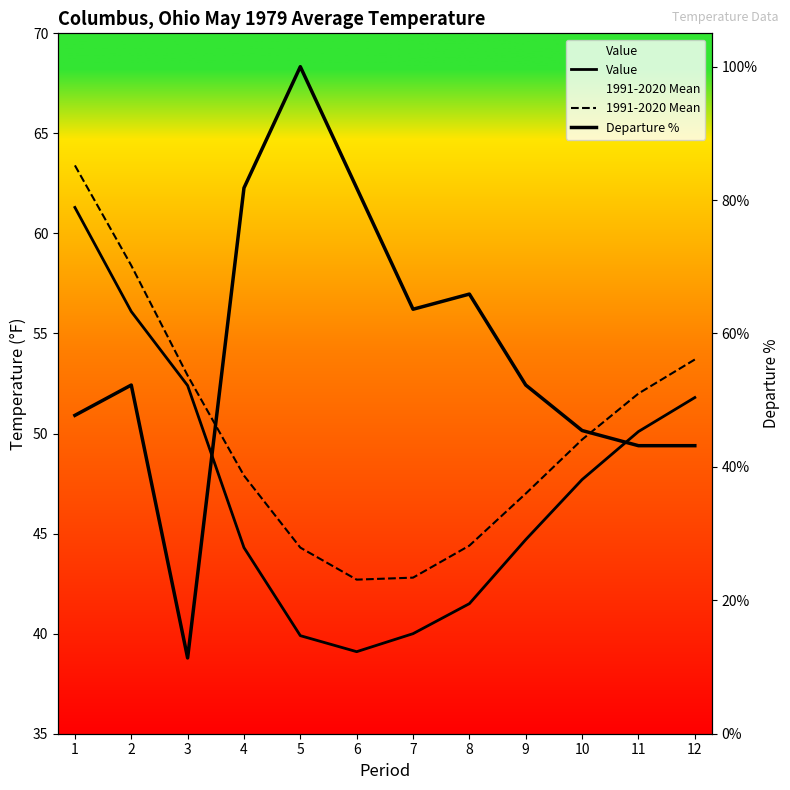

Reading right to left, list all the values displayed in this chart.

Value: 12=51.8	11=50.1	10=47.7	9=44.7	8=41.5	7=40.0	6=39.1	5=39.9	4=44.3	3=52.4	2=56.1	1=61.3
1991-2020 Mean: 12=53.7	11=52.0	10=49.7	9=47.0	8=44.4	7=42.8	6=42.7	5=44.3	4=47.9	3=52.9	2=58.4	1=63.4
Departure %: 12=43.2	11=43.2	10=45.5	9=52.3	8=65.9	7=63.6	6=81.8	5=100.0	4=81.8	3=11.4	2=52.3	1=47.7